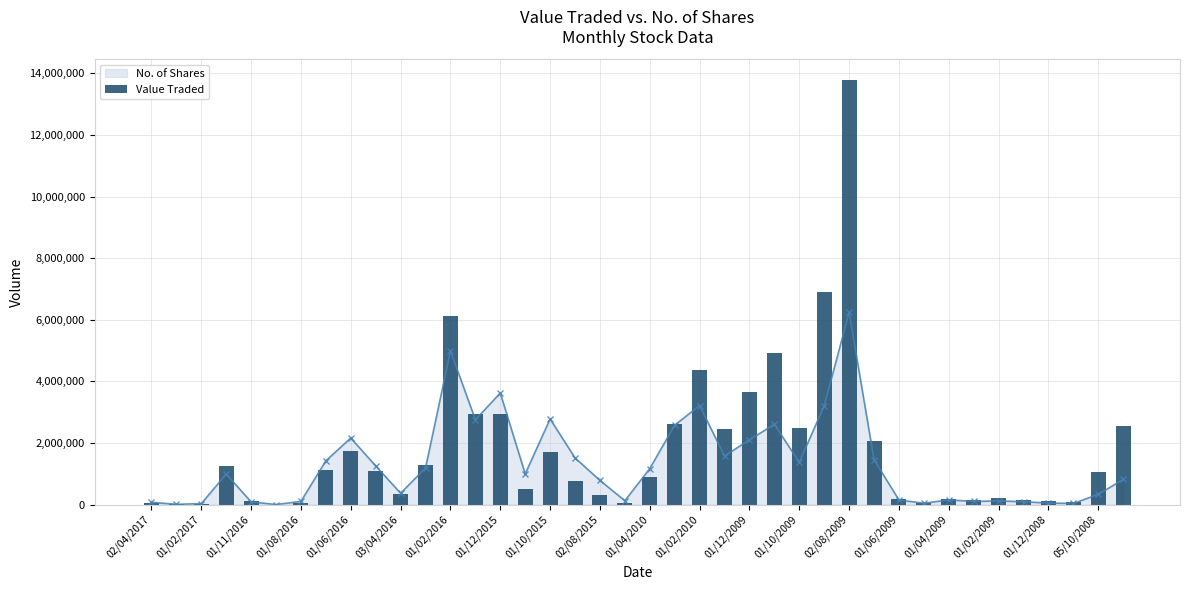

What is the difference between the maximum and second lowest values?

13760339